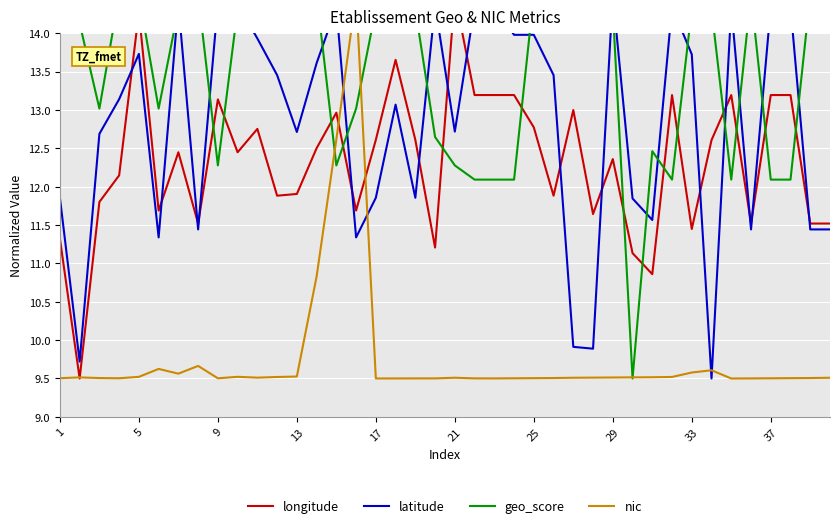

What is the total value across all series at 11?

49.4